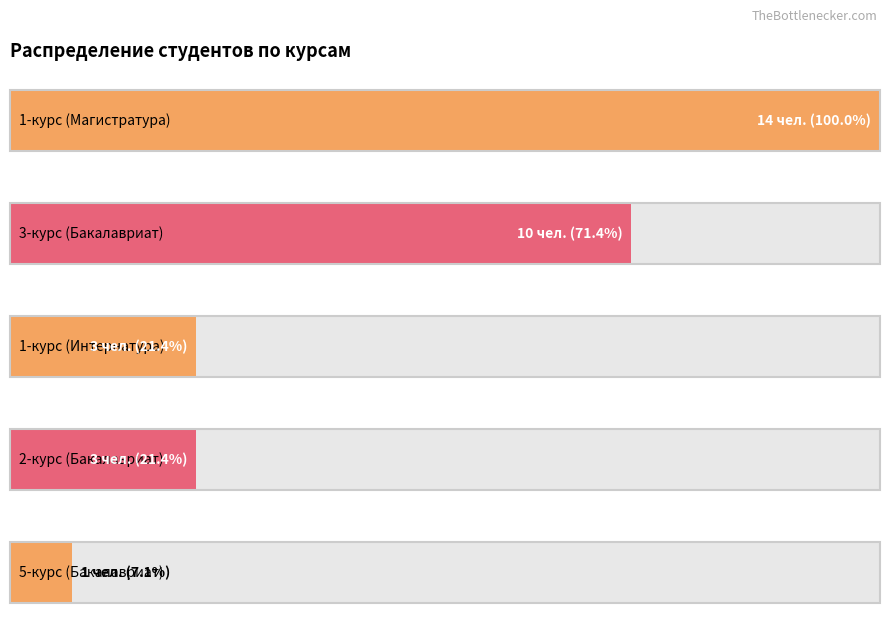

What is the difference between the values at 3-курс (Бакалавриат) and 2-курс (Бакалавриат)?

7